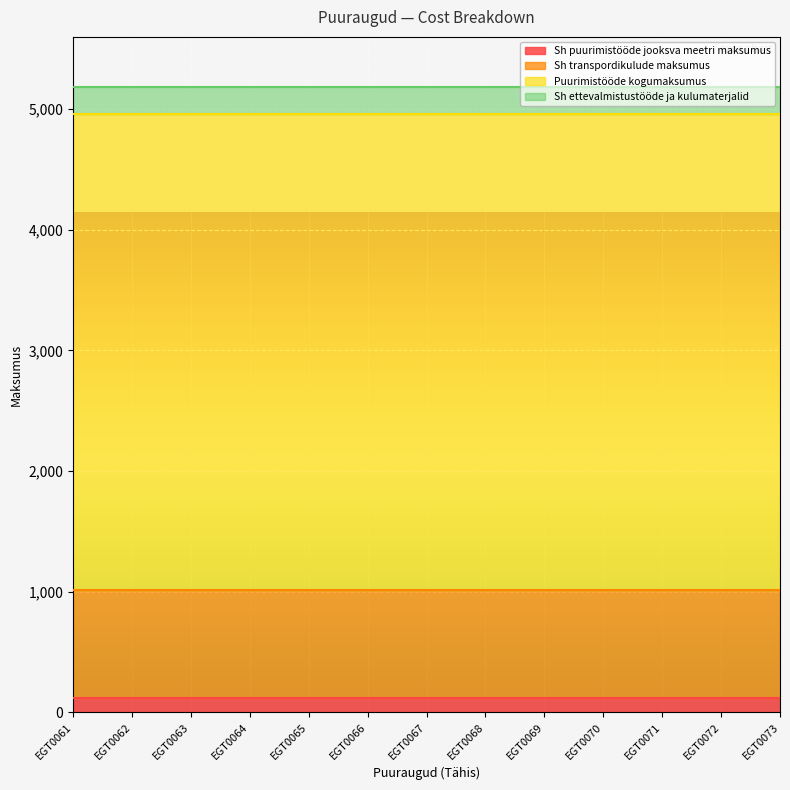

What value does the Sh ettevalmistustööde ja kulumaterjalid series have at EGT0065?

227